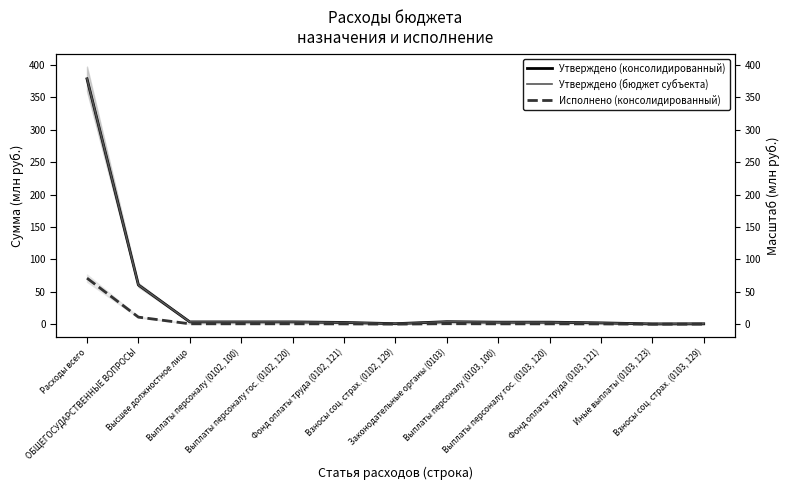

Is it true that Утверждено (бюджет субъекта) equals 37.5 at ОБЩЕГОСУДАРСТВЕННЫЕ ВОПРОСЫ?

False